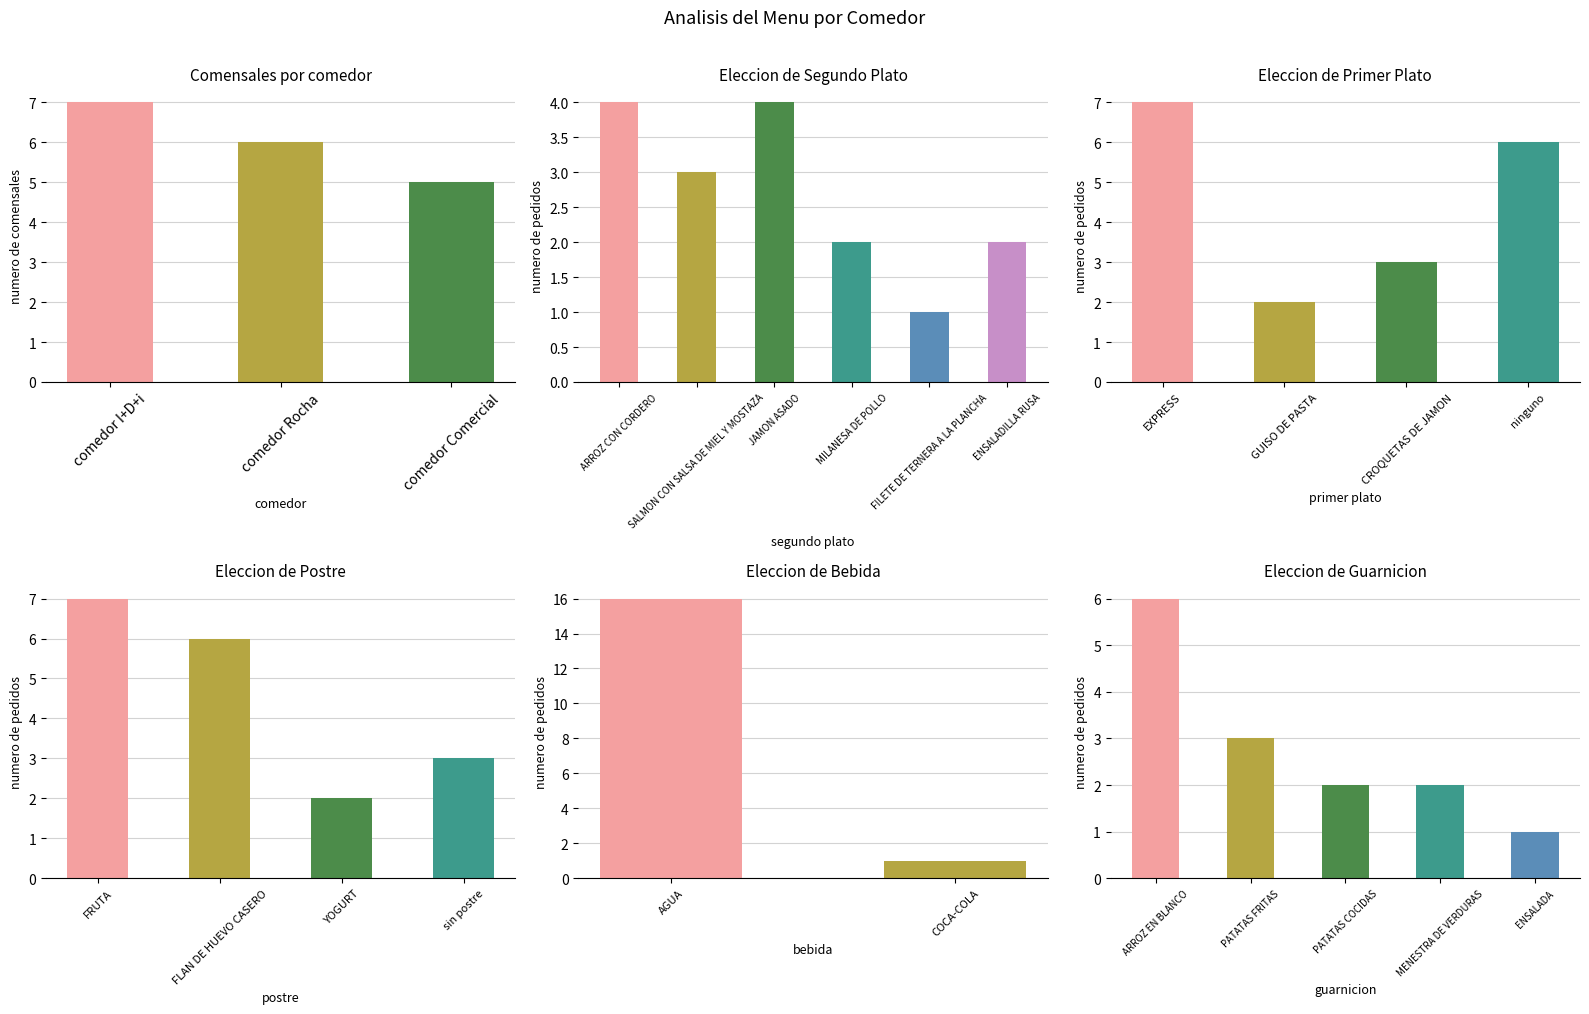

What is the difference between the maximum and minimum values?

2